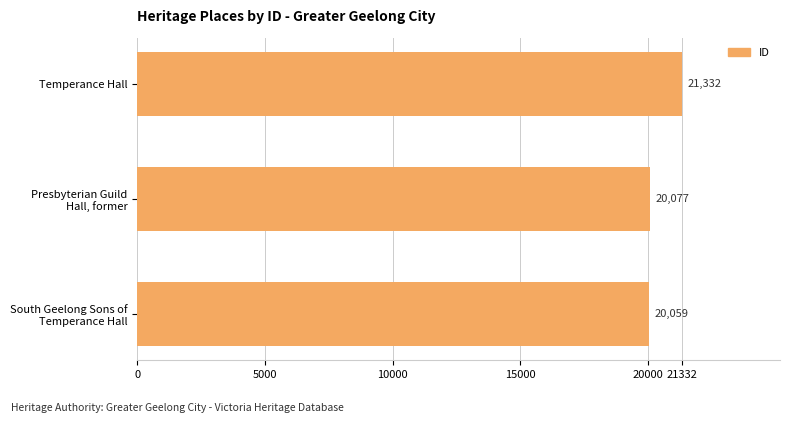

List the labels in order of value, largest first.

Temperance Hall, Presbyterian Guild
Hall, former, South Geelong Sons of
Temperance Hall